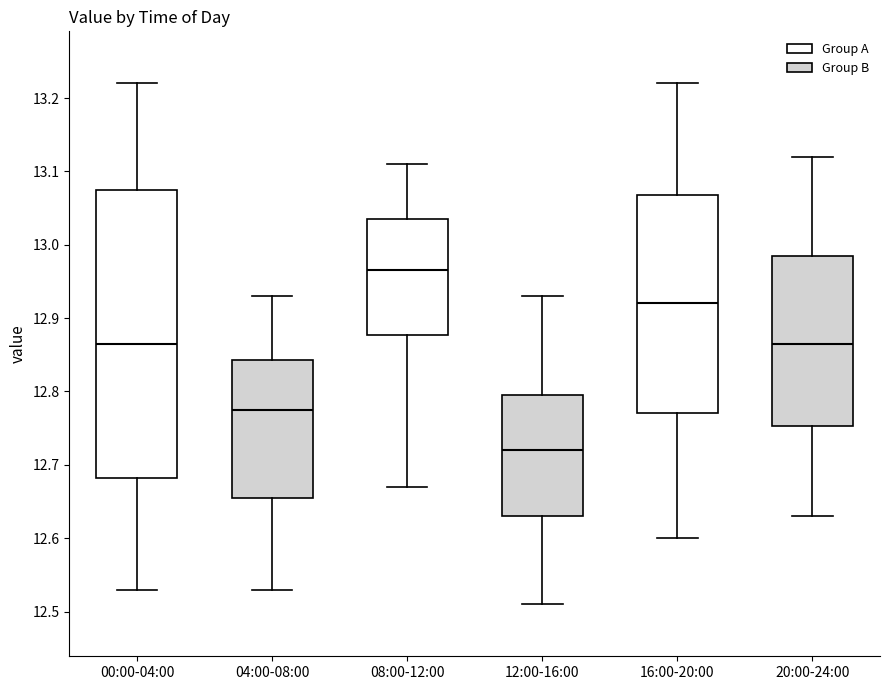

Reading left to right, read every box against the y-axis: the position of its median line, the range the box covers, and the ends of its whiskers. The values are not printed on the chart, so give them approximately, as read against the axis.

00:00-04:00: median 12.87, box 12.68 to 13.08, whiskers 12.53 to 13.22
04:00-08:00: median 12.78, box 12.66 to 12.84, whiskers 12.53 to 12.93
08:00-12:00: median 12.97, box 12.88 to 13.04, whiskers 12.67 to 13.11
12:00-16:00: median 12.72, box 12.63 to 12.80, whiskers 12.51 to 12.93
16:00-20:00: median 12.92, box 12.77 to 13.07, whiskers 12.60 to 13.22
20:00-24:00: median 12.87, box 12.75 to 12.99, whiskers 12.63 to 13.12